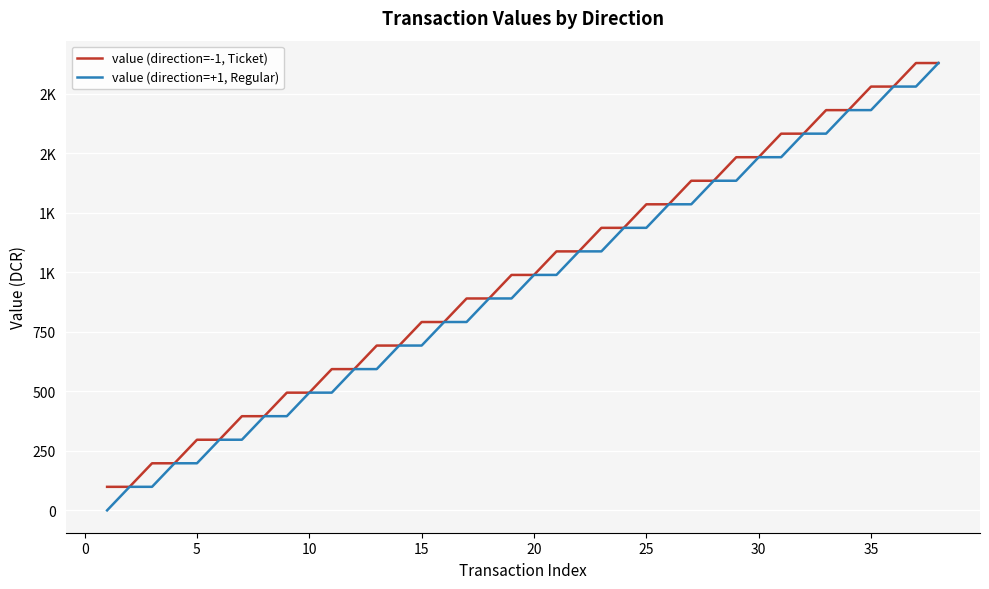

Does the chart display data point markers on the line(s)?

No